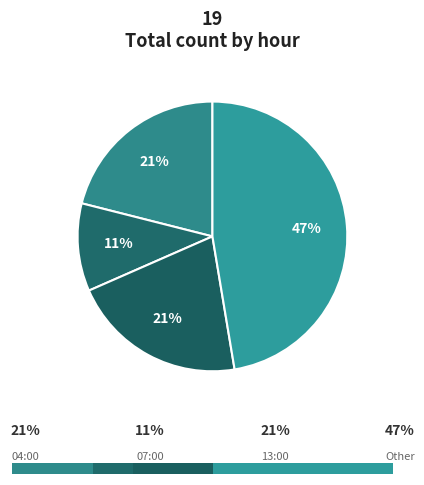

Approximately how many times larger is the value at 10:00 compared to 15:00?

3.0